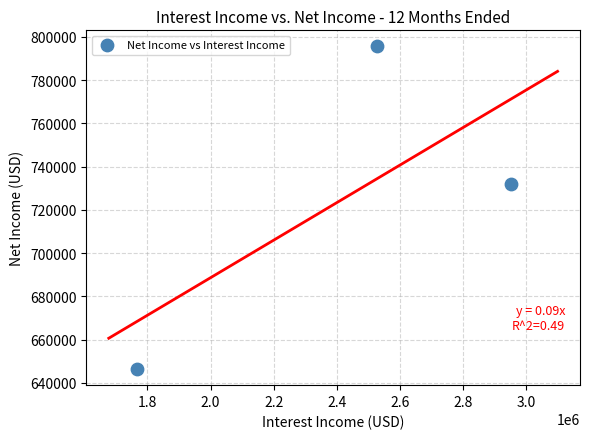

What is the range of X values (max minus min)?

1185531